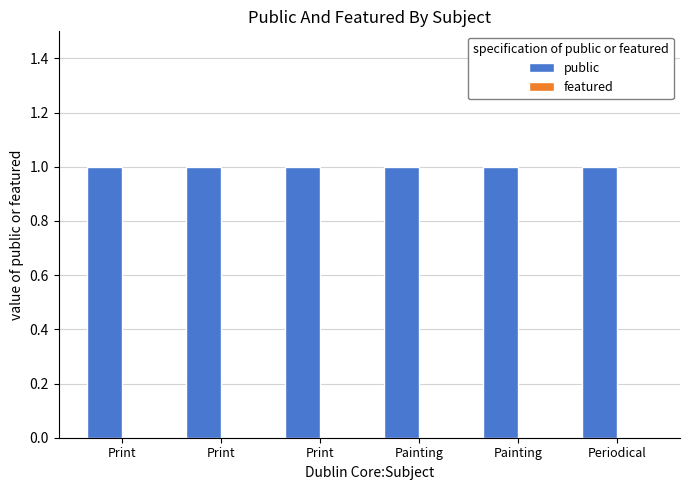

Is the value of public at Periodical greater than the value of featured at Painting?

Yes